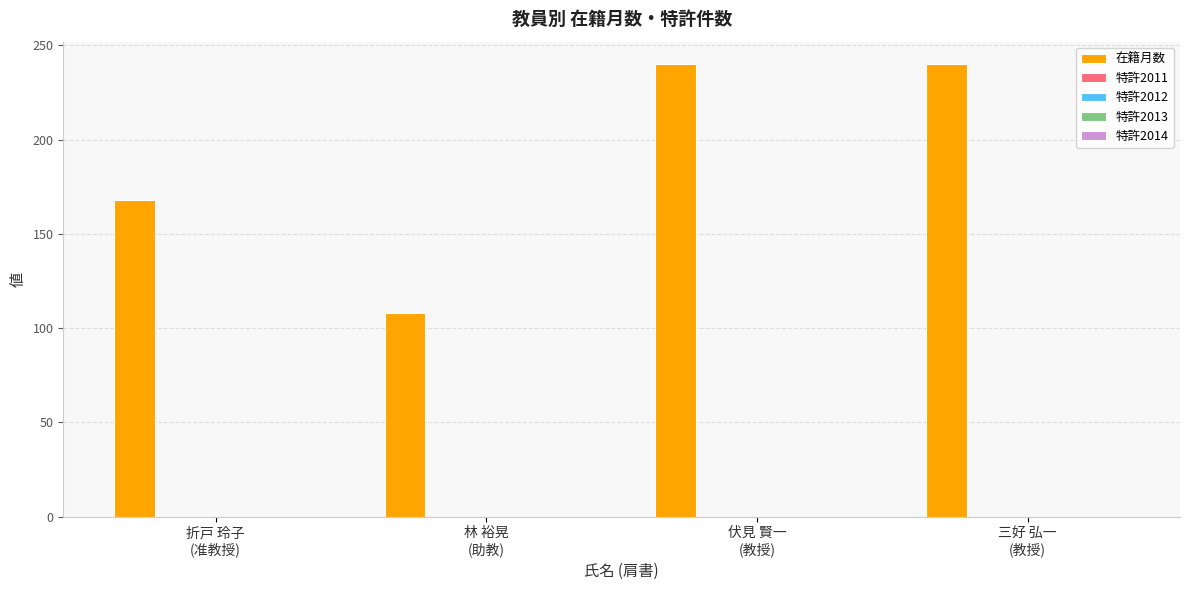

What is the greatest value displayed?

240